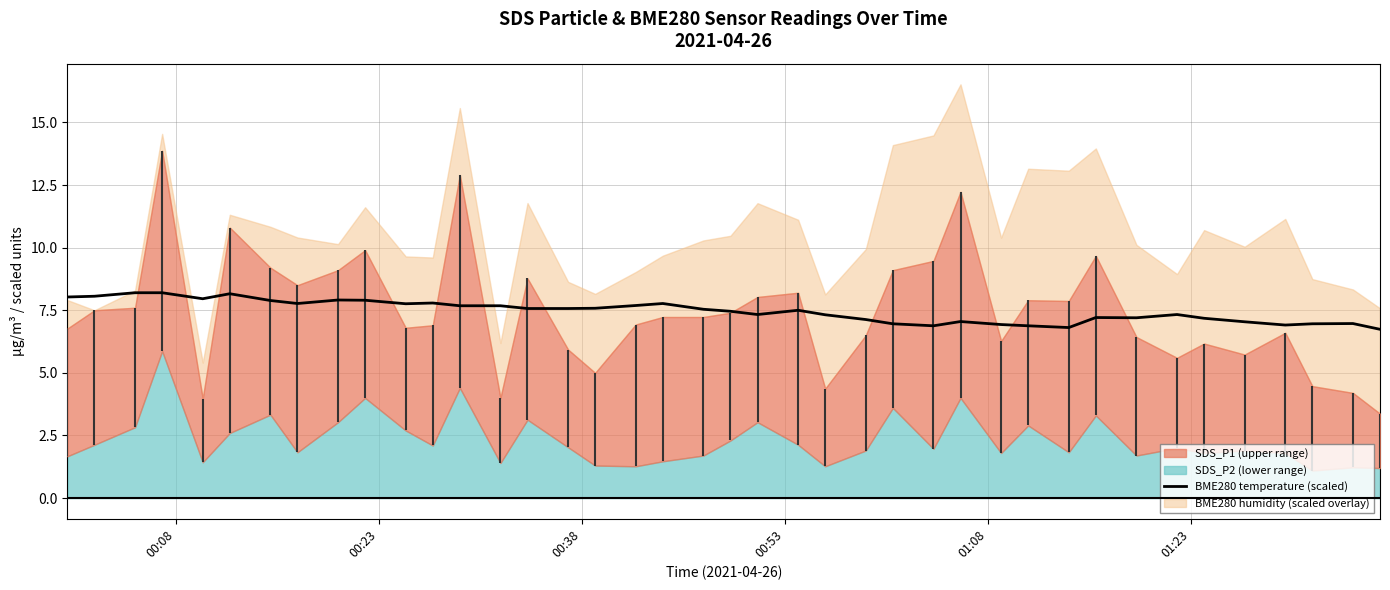

What is the highest value of the BME280 temperature (scaled) series?

8.2